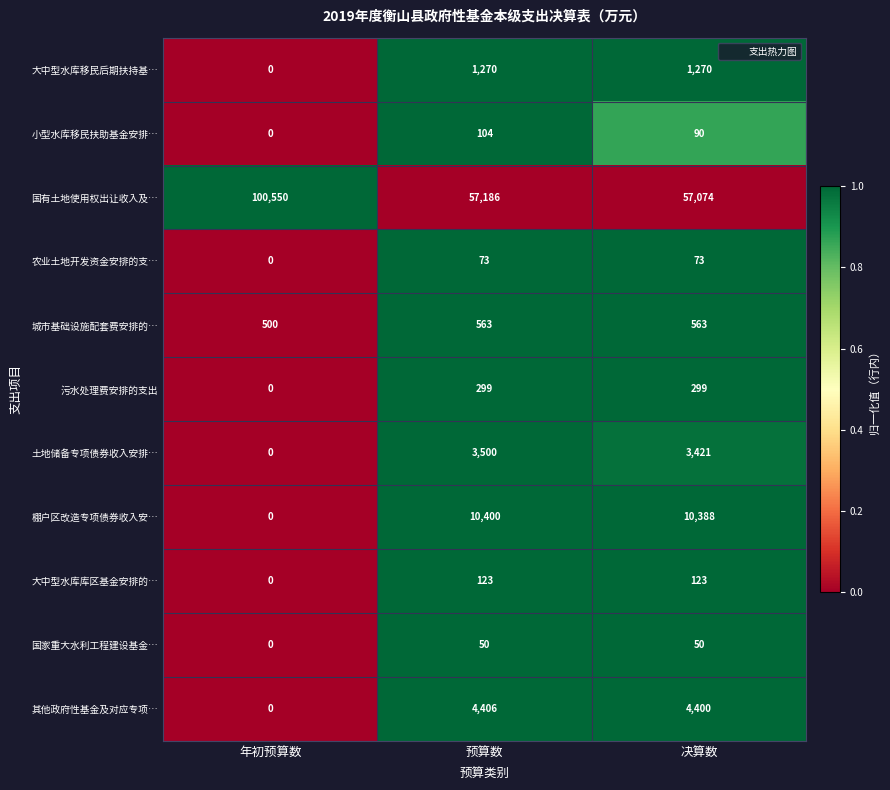

At 预算数, list the series in order from largest to smallest.

国有土地使用权出让收入及…, 棚户区改造专项债券收入安…, 其他政府性基金及对应专项…, 土地储备专项债券收入安排…, 大中型水库移民后期扶持基…, 城市基础设施配套费安排的…, 污水处理费安排的支出, 大中型水库库区基金安排的…, 小型水库移民扶助基金安排…, 农业土地开发资金安排的支…, 国家重大水利工程建设基金…